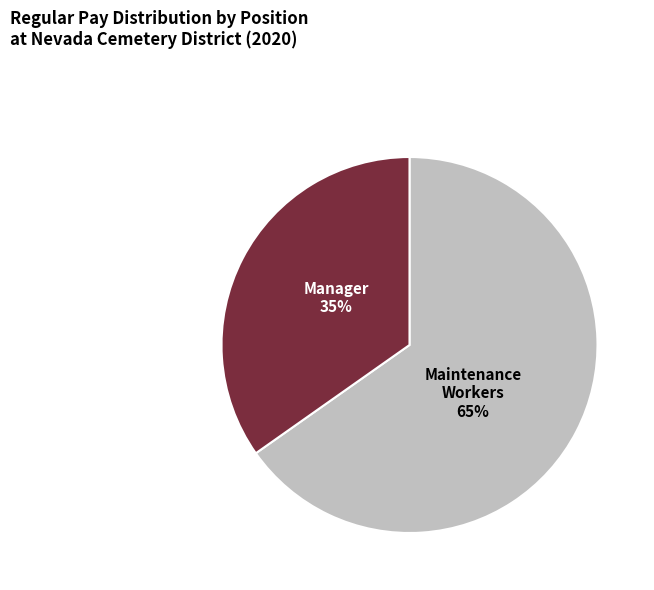

How many slices are in this pie chart?

2